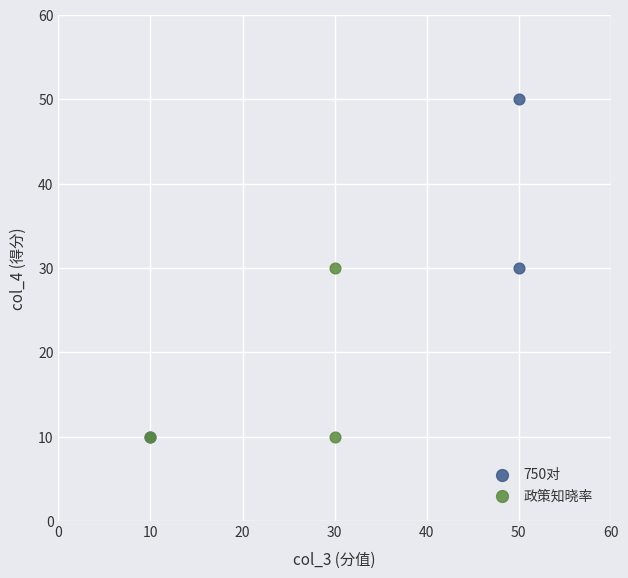

Which series has the largest Y range (max minus min)?

750对